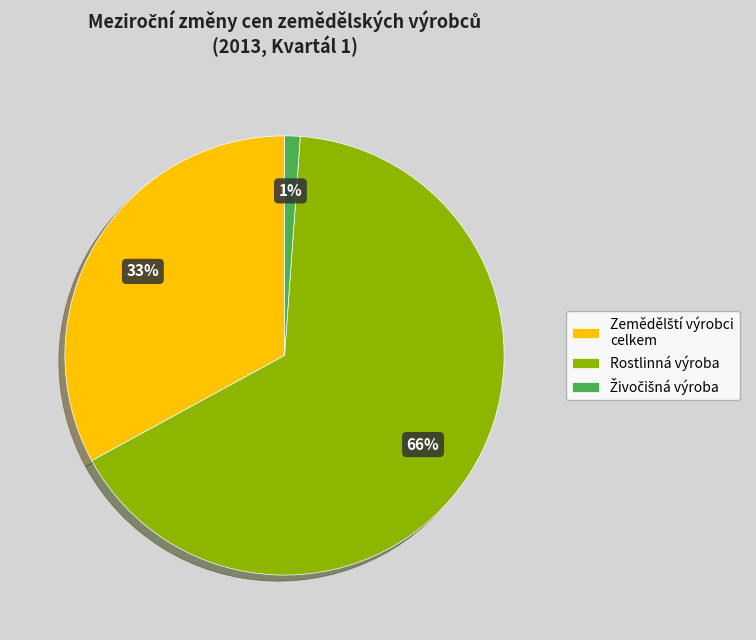

Is there a majority slice in this chart?

Yes